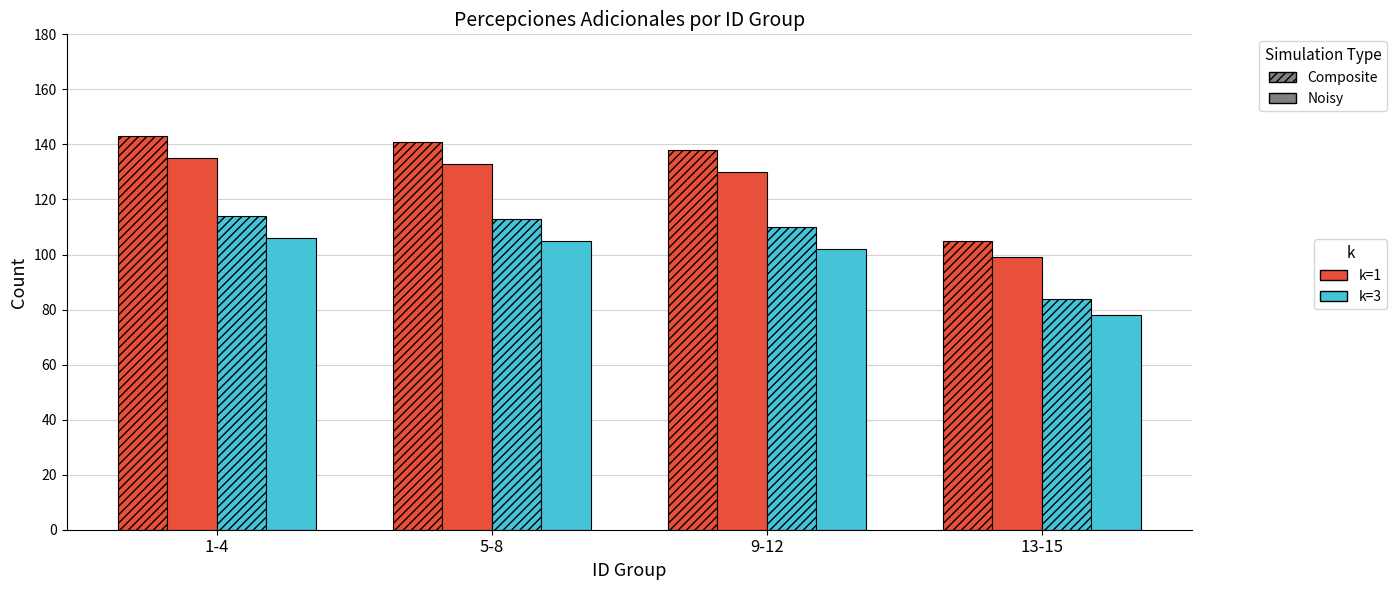

How many groups of bars are there?

4